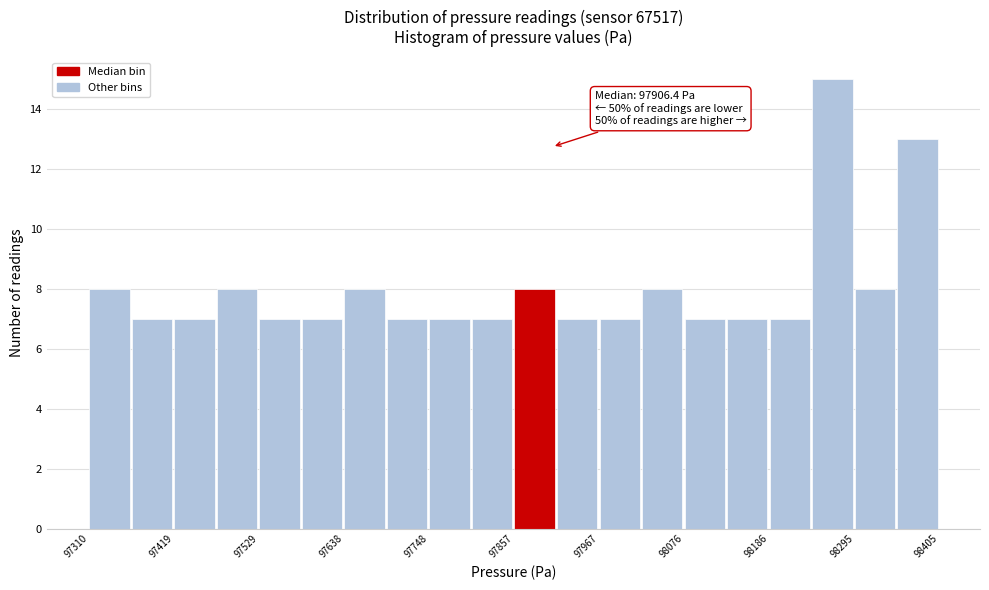

Read against the x-axis, roughly where is the centre of the tallest bar?

98260